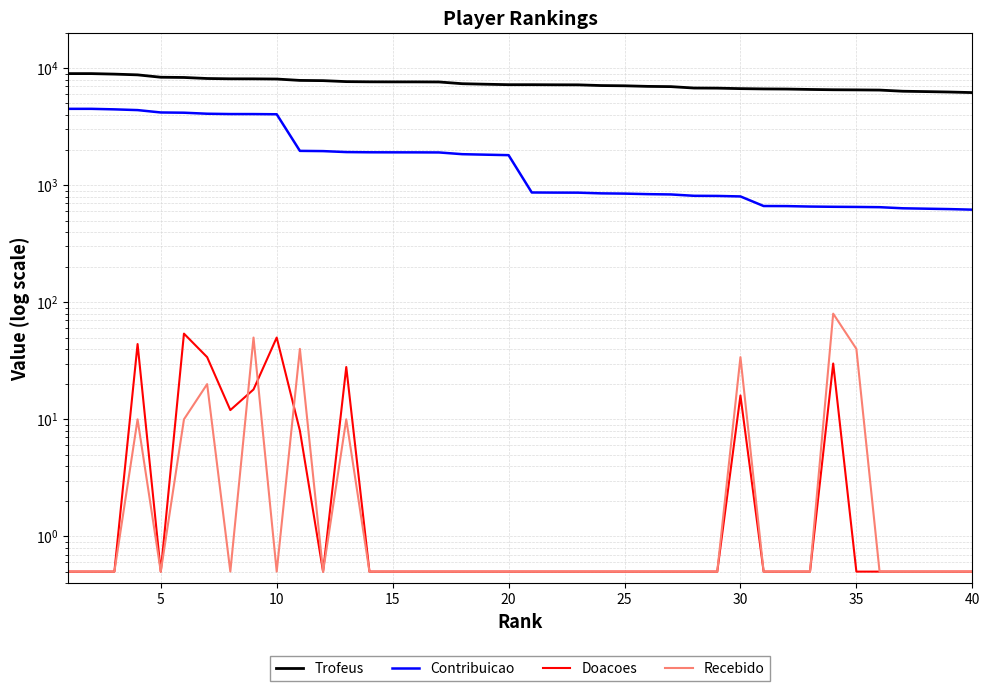

Reading right to left, extract all data points from this chart.

Trofeus: 6195.0	6266.0	6317.0	6362.0	6509.0	6533.0	6550.0	6589.0	6640.0	6658.0	6697.0	6762.0	6776.0	6966.0	7000.0	7081.0	7115.0	7214.0	7221.0	7236.0	7236.0	7304.0	7379.0	7635.0	7647.0	7648.0	7657.0	7688.0	7837.0	7873.0	8088.0	8118.0	8123.0	8174.0	8341.0	8380.0	8781.0	8909.0	9000.0	9000.0
Contribuicao: 619.0	626.0	631.0	636.0	650.0	653.0	655.0	658.0	664.0	665.0	803.0	811.0	813.0	835.0	840.0	849.0	853.0	865.0	866.0	868.0	1809.0	1826.0	1844.0	1908.0	1911.0	1912.0	1914.0	1922.0	1959.0	1968.0	4044.0	4059.0	4061.0	4087.0	4170.0	4190.0	4390.0	4454.0	4500.0	4500.0
Doacoes: 0.5	0.5	0.5	0.5	0.5	0.5	30.0	0.5	0.5	0.5	16.0	0.5	0.5	0.5	0.5	0.5	0.5	0.5	0.5	0.5	0.5	0.5	0.5	0.5	0.5	0.5	0.5	28.0	0.5	8.0	50.0	18.0	12.0	34.0	54.0	0.5	44.0	0.5	0.5	0.5
Recebido: 0.5	0.5	0.5	0.5	0.5	40.0	80.0	0.5	0.5	0.5	34.0	0.5	0.5	0.5	0.5	0.5	0.5	0.5	0.5	0.5	0.5	0.5	0.5	0.5	0.5	0.5	0.5	10.0	0.5	40.0	0.5	50.0	0.5	20.0	10.0	0.5	10.0	0.5	0.5	0.5